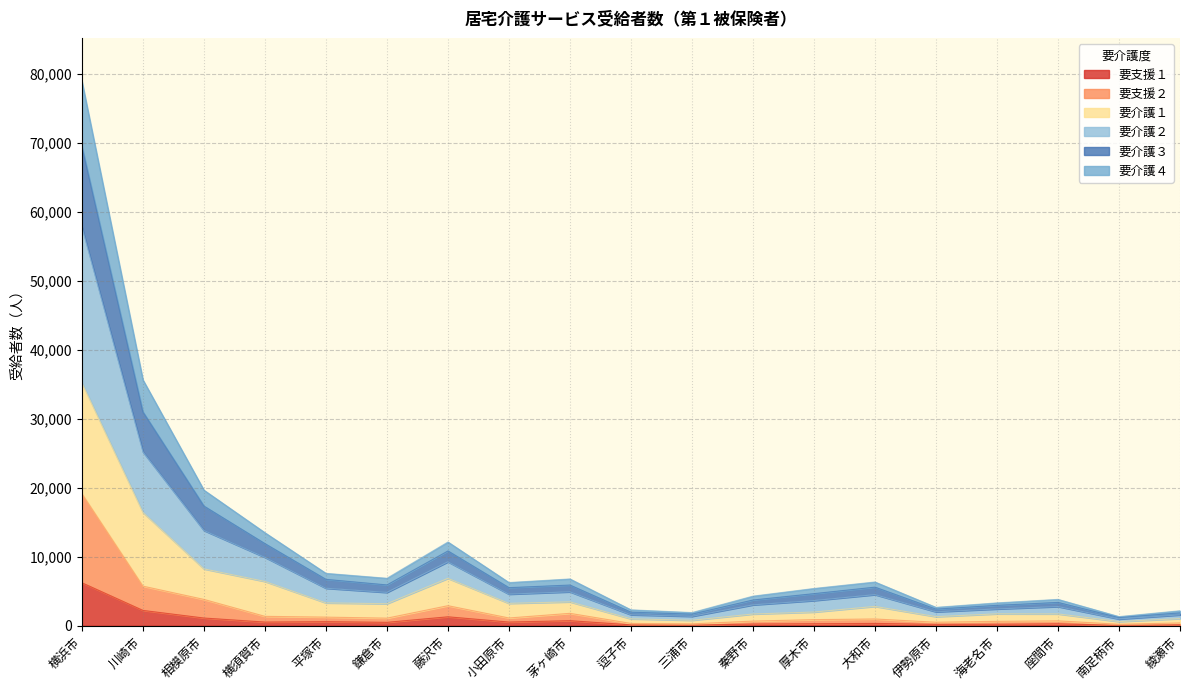

Which category has the highest value in the 要支援１ series?

横浜市